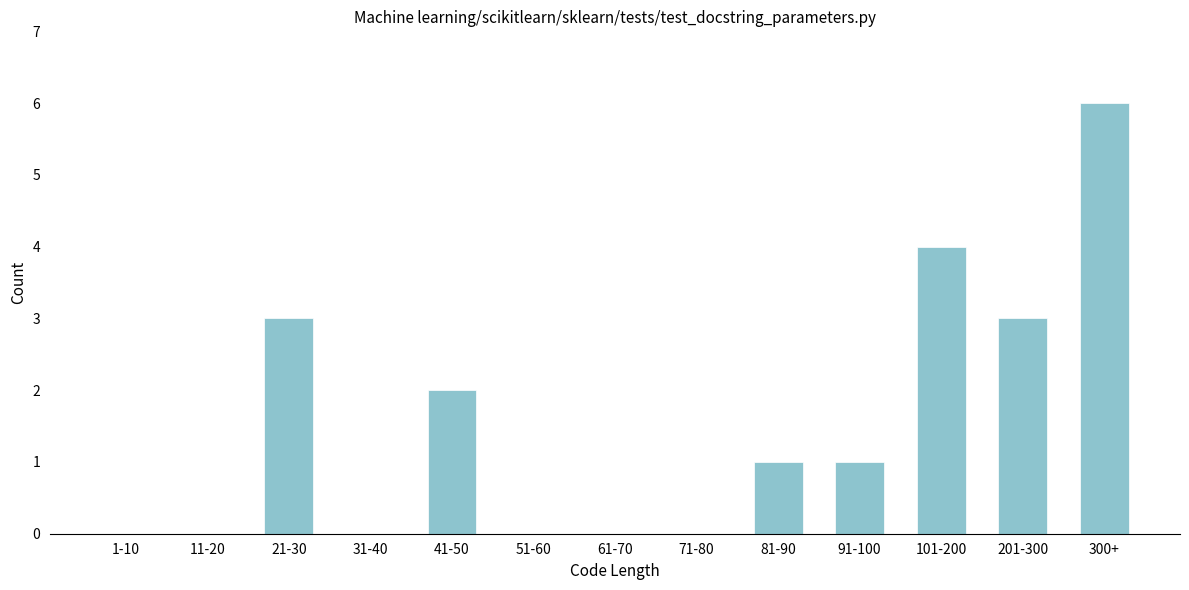

Reading left to right, extract all data points from this chart.

1-10=0	11-20=0	21-30=3	31-40=0	41-50=2	51-60=0	61-70=0	71-80=0	81-90=1	91-100=1	101-200=4	201-300=3	300+=6